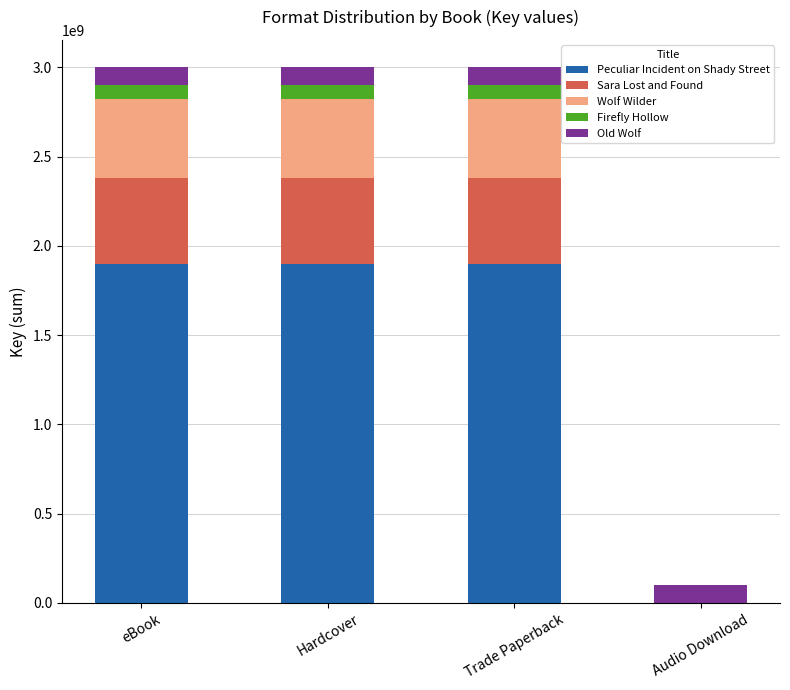

What is the total value across all series at Hardcover?

3004026055